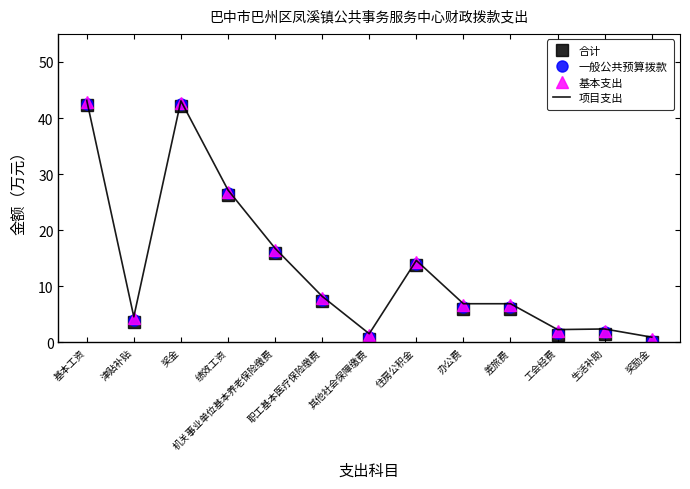

The 一般公共预算拨款 series shows 1.8 at 生活补助. True or false?

True